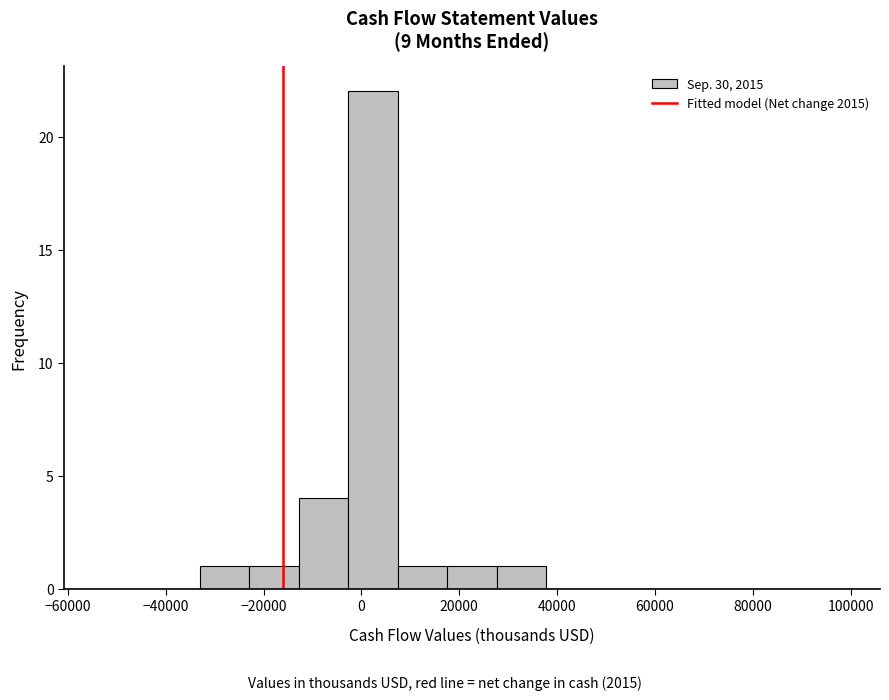

Reading left to right, transcribe this chart: for each bar, give the range it covers on the x-axis and its height. Neither the bar edges nor the heights are printed on the chart, so give them approximately, as read against the axes.

-54000 to -44000: 0
-44000 to -34000: 0
-34000 to -22000: 1
-22000 to -12000: 1
-12000 to -2000: 4
-2000 to 8000: 22
8000 to 18000: 1
18000 to 28000: 1
28000 to 38000: 1
38000 to 48000: 0
48000 to 58000: 0
58000 to 68000: 0
68000 to 78000: 0
78000 to 88000: 0
88000 to 98000: 0